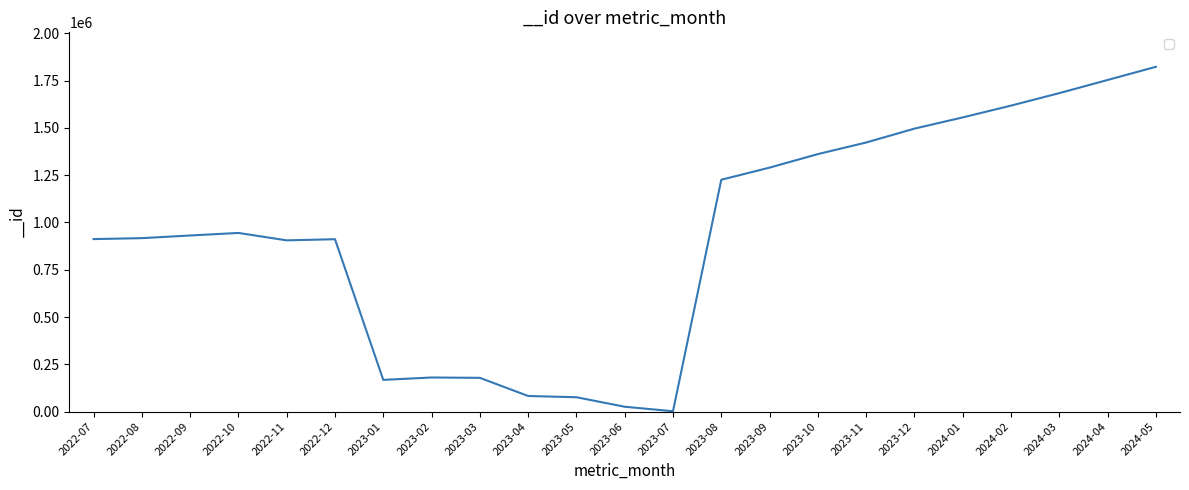

The chart shows a value of 1469979 at 2022-09. True or false?

False